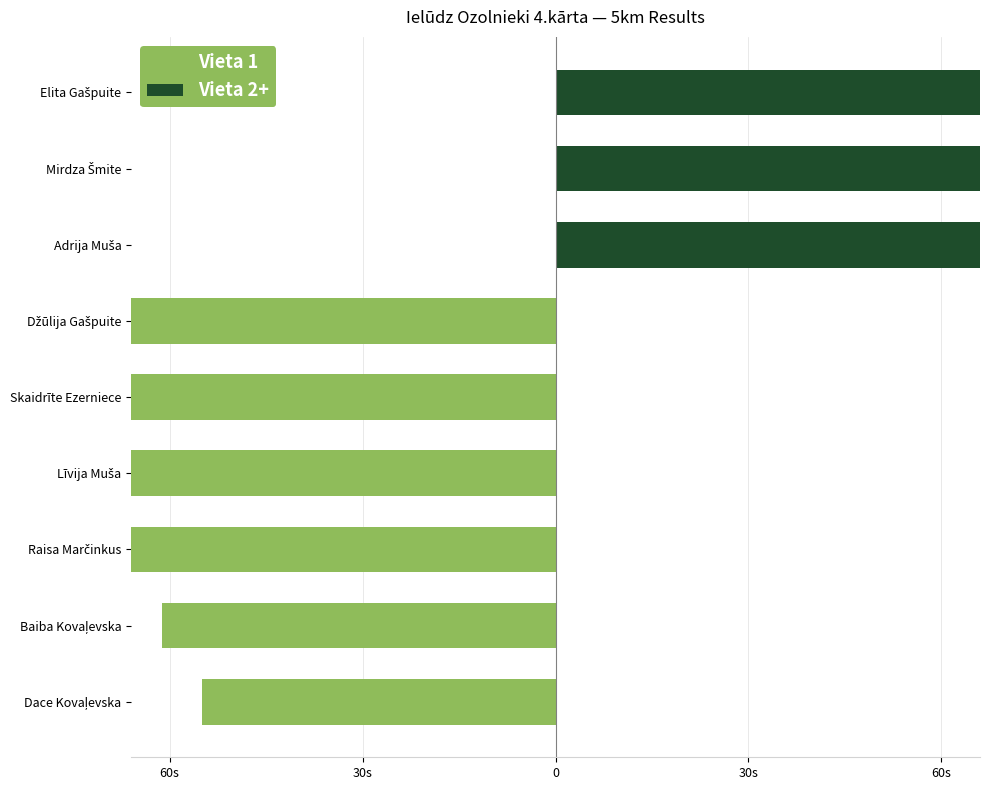

Reading left to right, what are all the values shown in this chart?

Vieta 1: -55.0	-61.3	-69.8	-71.2	-80.6	-100.0	0.0	0.0	0.0
Vieta 2+: 0.0	0.0	0.0	0.0	0.0	0.0	66.4	86.1	100.0